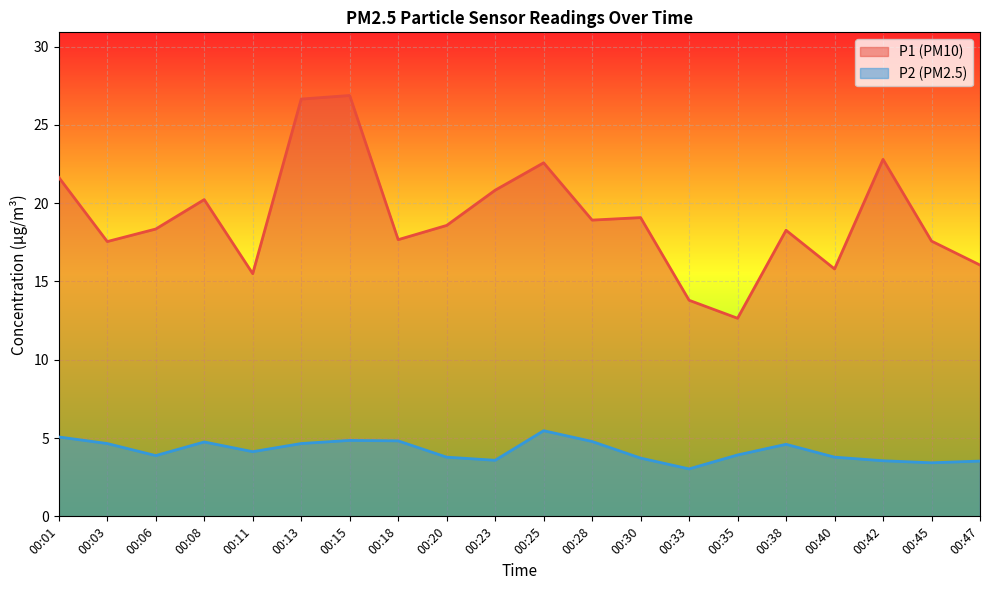

What is the total value across all series at 00:47?

19.6